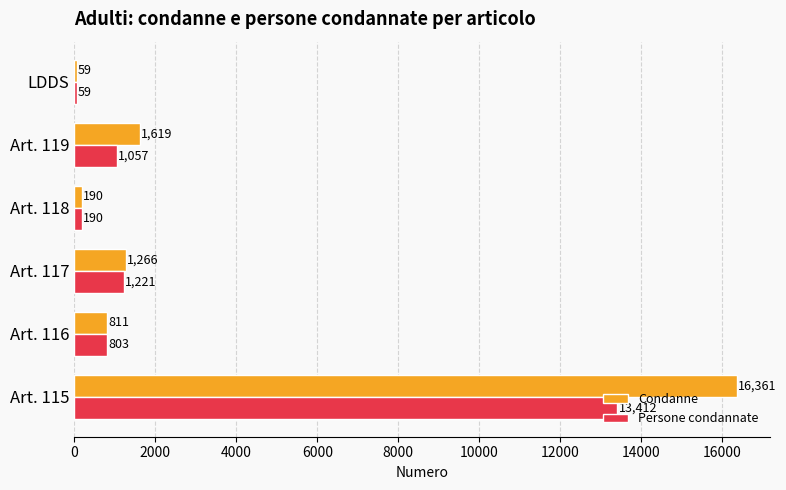

What is the difference between the maximum and minimum values in the Persone condannate series?

13353